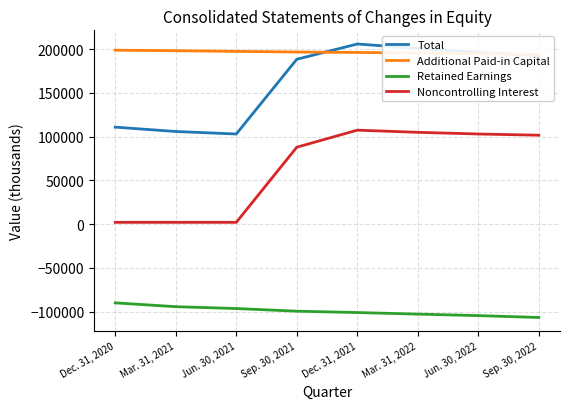

Which series has the largest total across all categories?

Additional Paid-in Capital